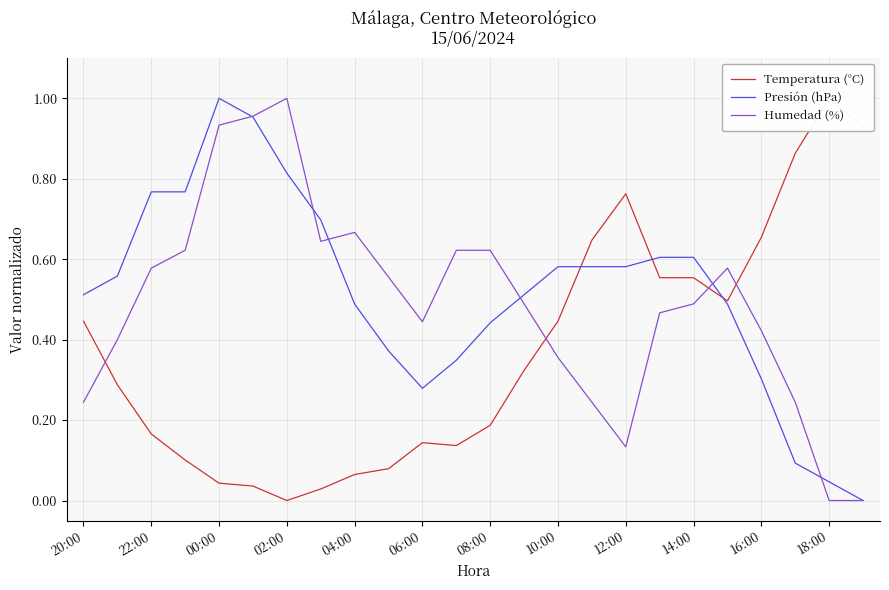

True or false: Humedad (%) has a value of 0.5 at 02:00.

False